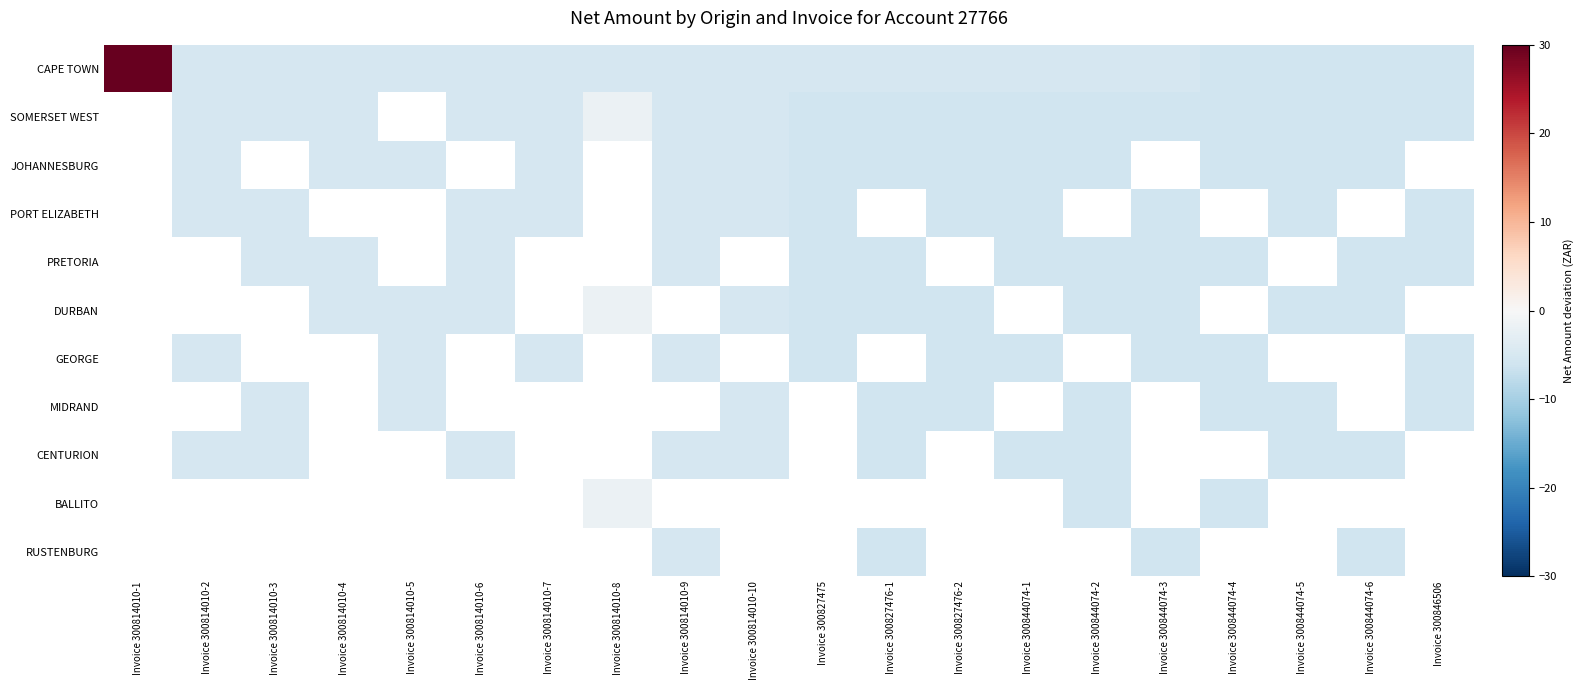

Which series has the widest spread of values?

CAPE TOWN